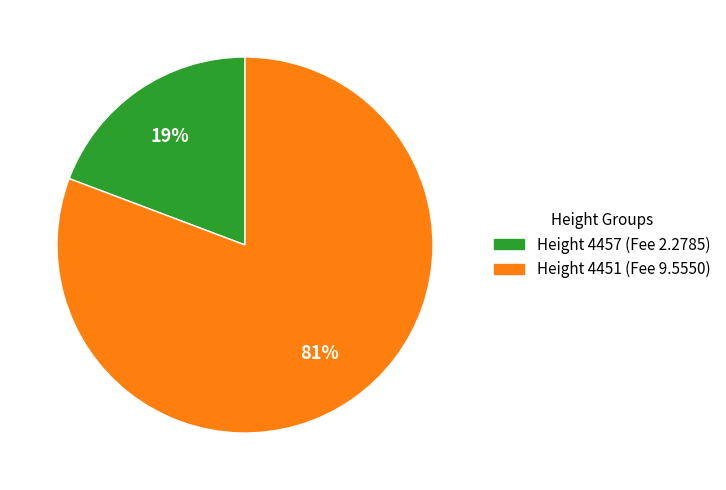

Does any single category account for the majority?

Yes